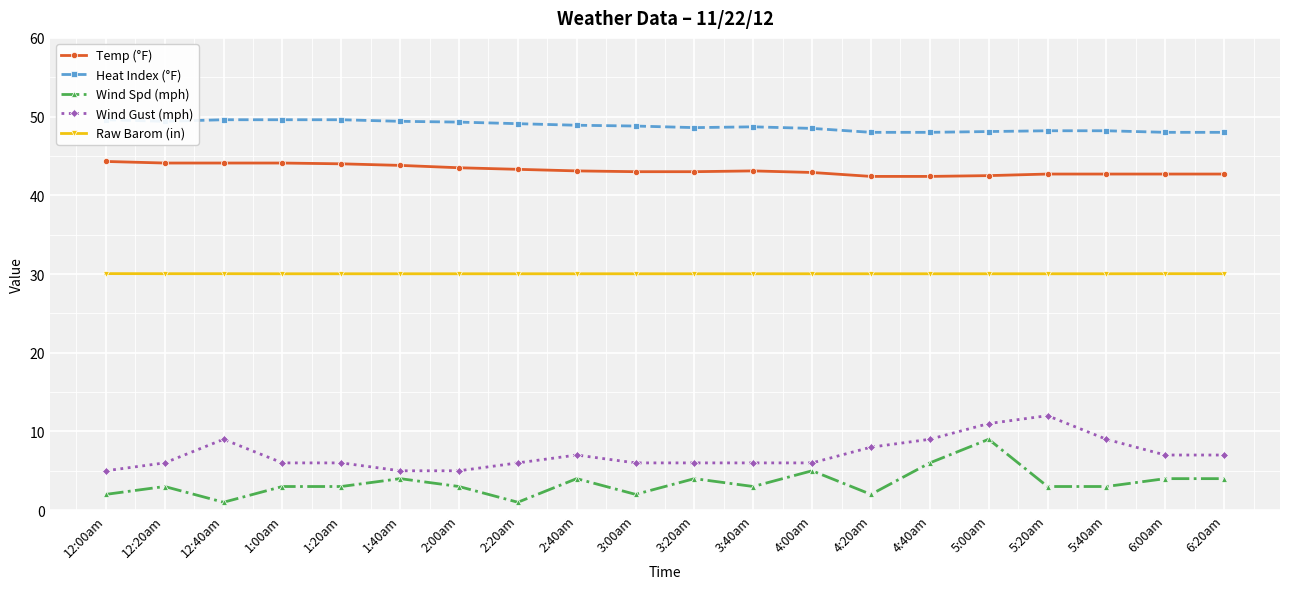

Where is Raw Barom (in) nearest to the value 30?

1:00am